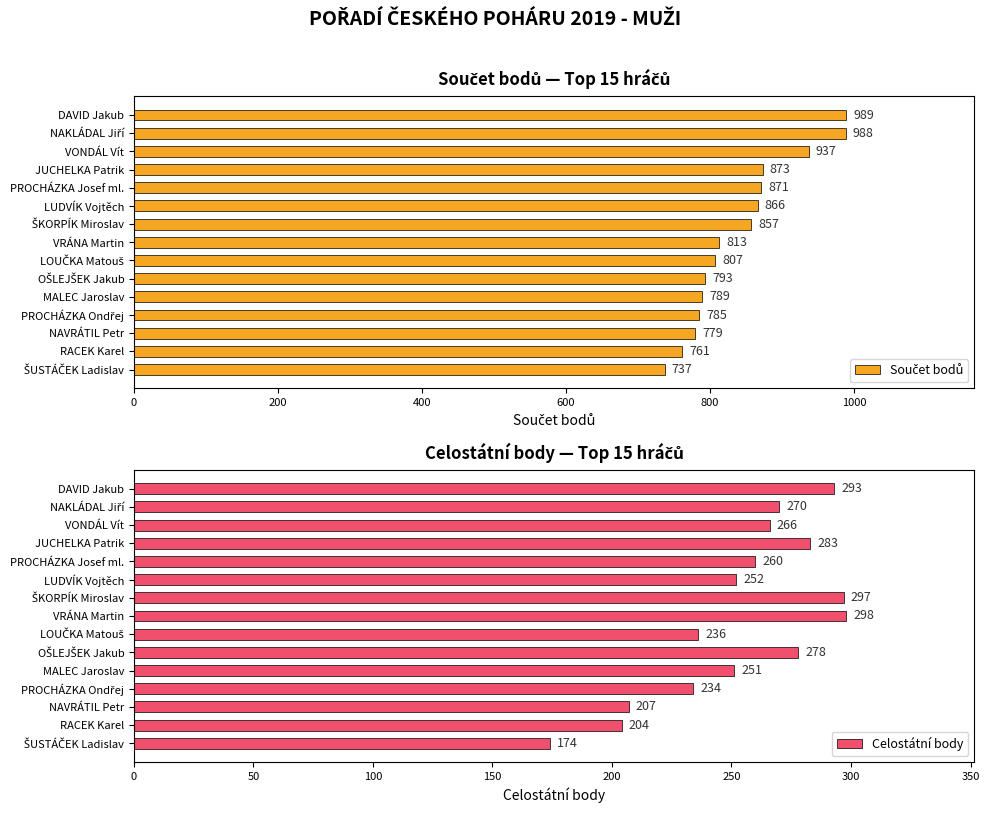

What is the sum of all Celostátní body values?

3803